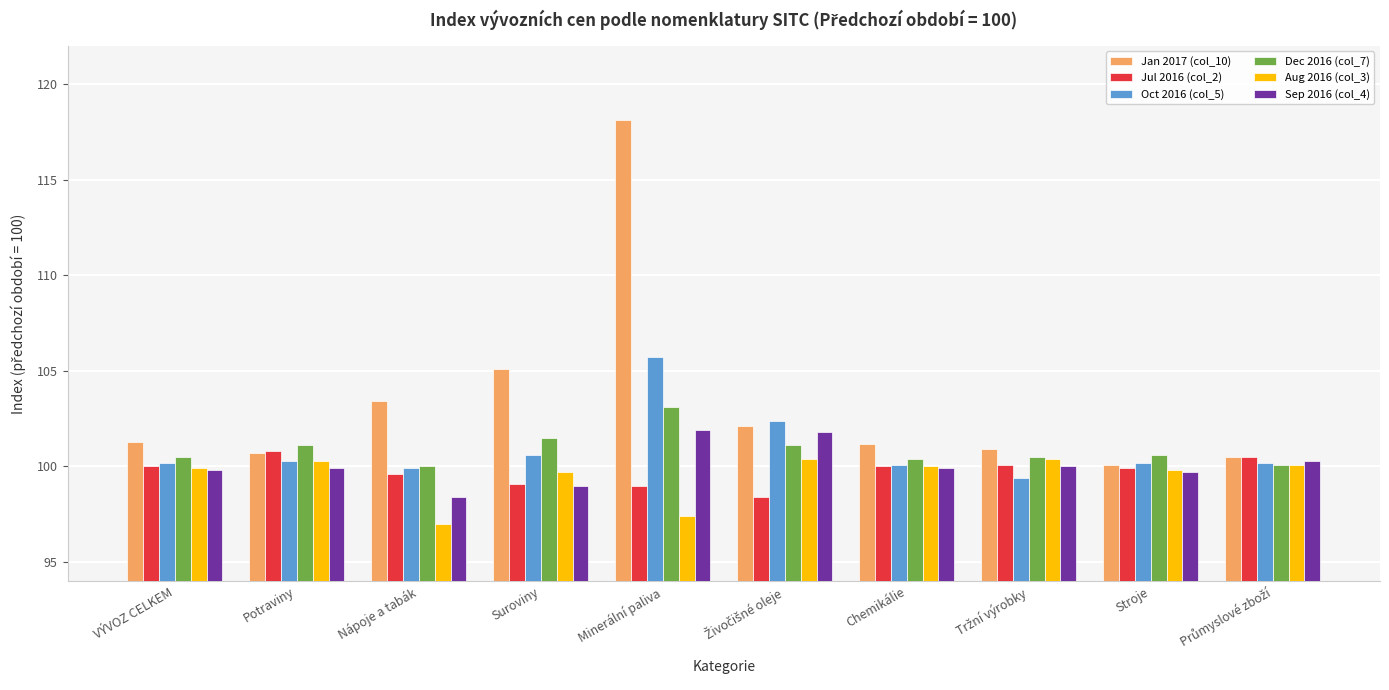

At which category is the sum across all series the highest?

Minerální paliva